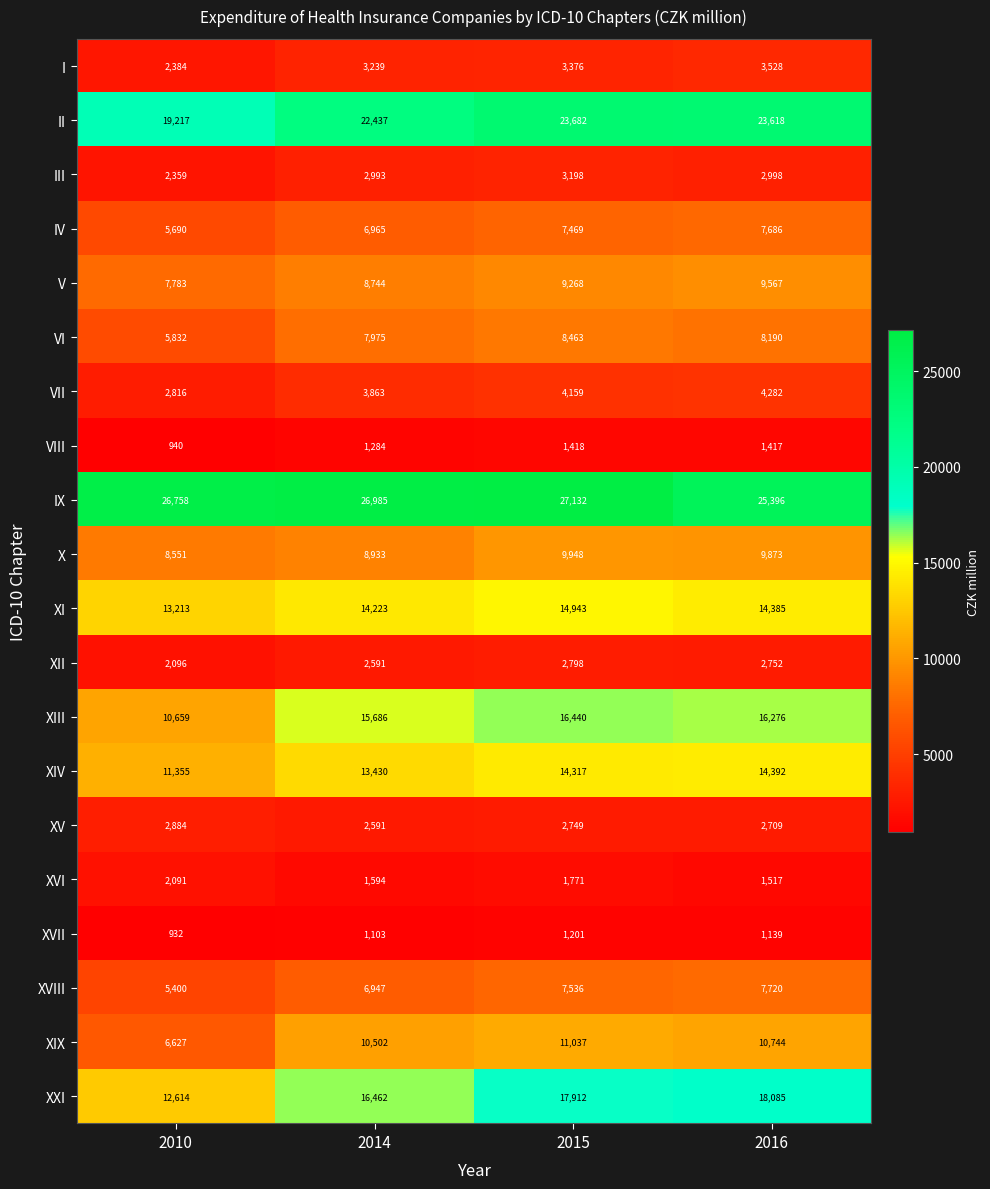

What is the average value of the XVI series?

1743